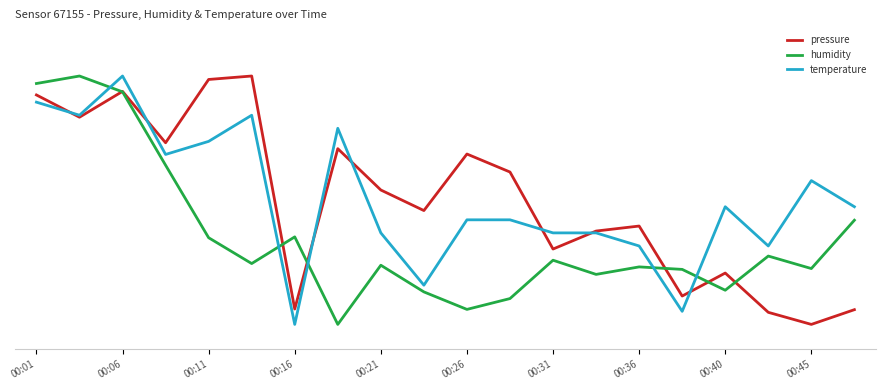

Which category has the lowest value across all series?

00:45